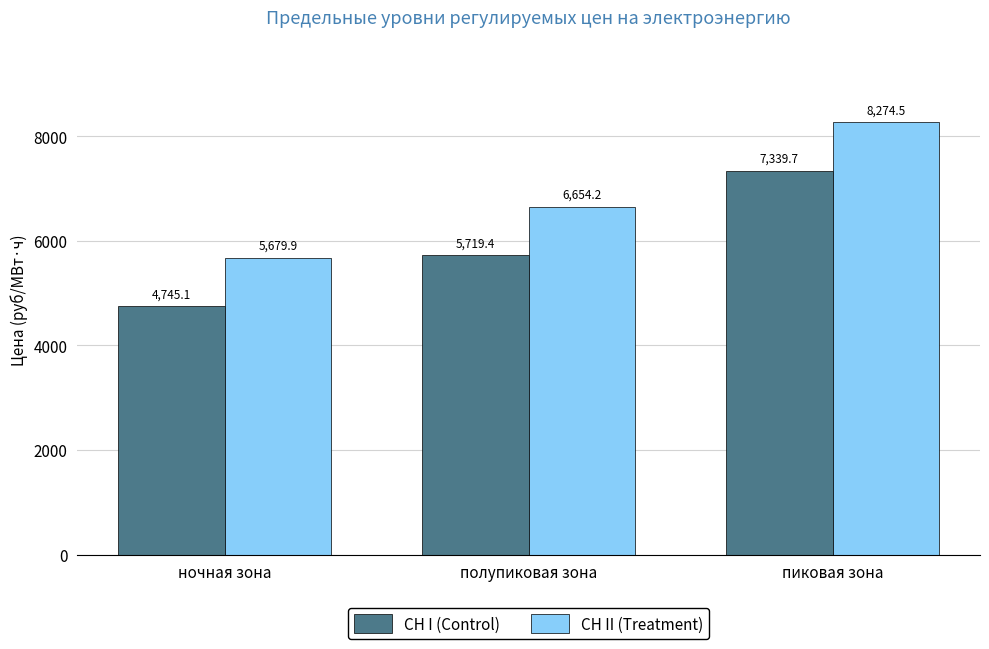

What is the difference between the highest and lowest values at полупиковая зона?

934.8